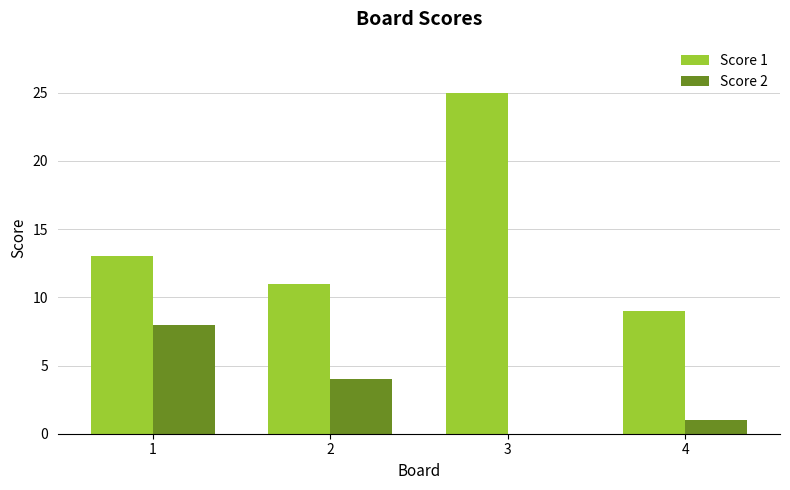

What are all the series names shown in the legend?

Score 1, Score 2